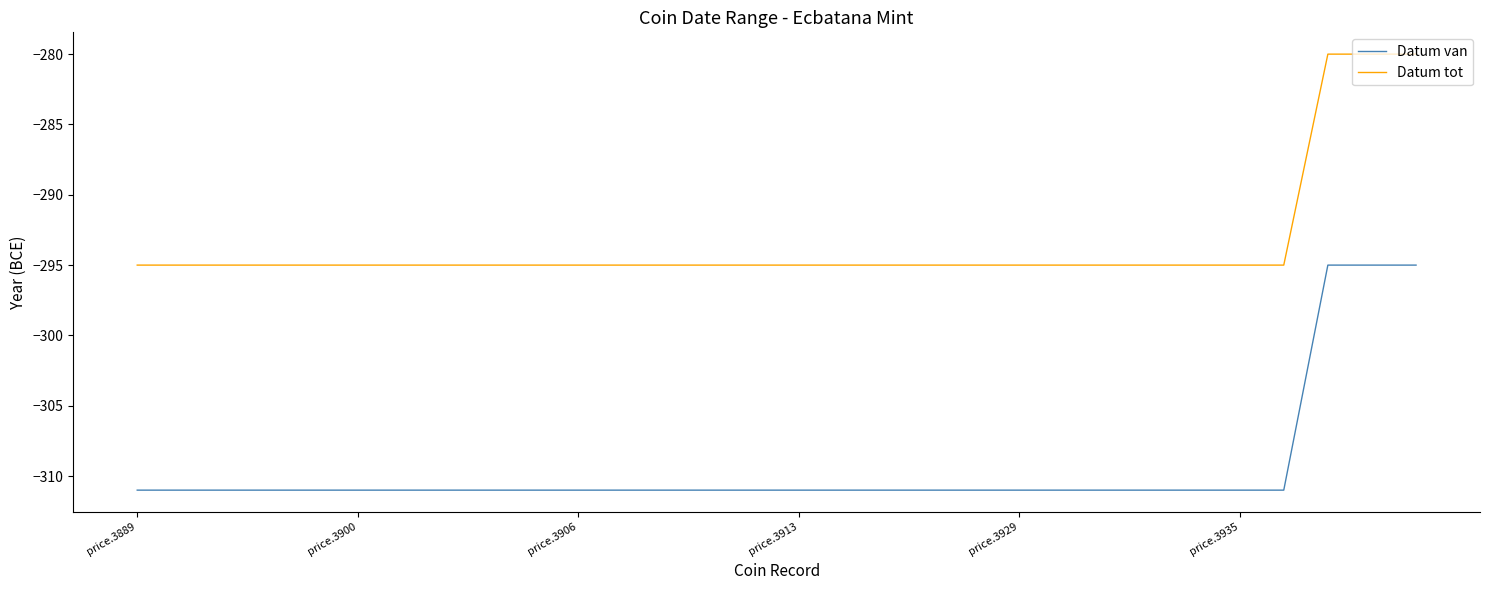

True or false: Datum tot and Datum van cross at least once.

False